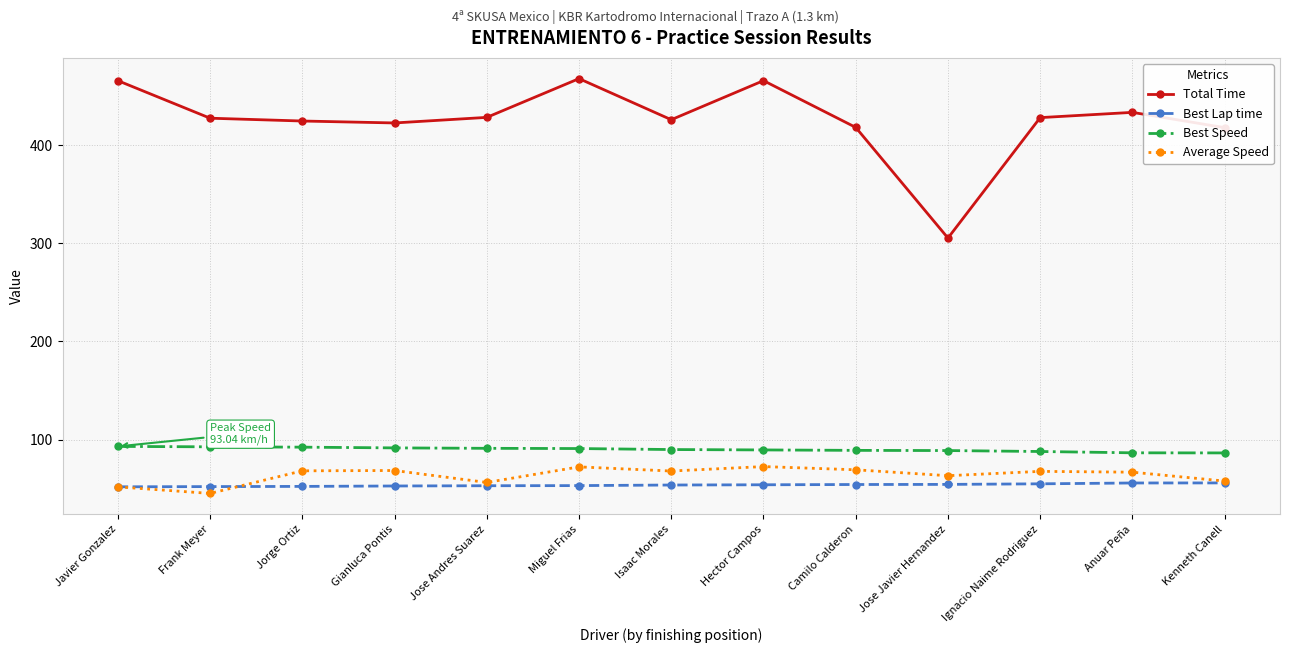

Rank the series at Miguel Frias from lowest to highest value.

Best Lap time, Average Speed, Best Speed, Total Time